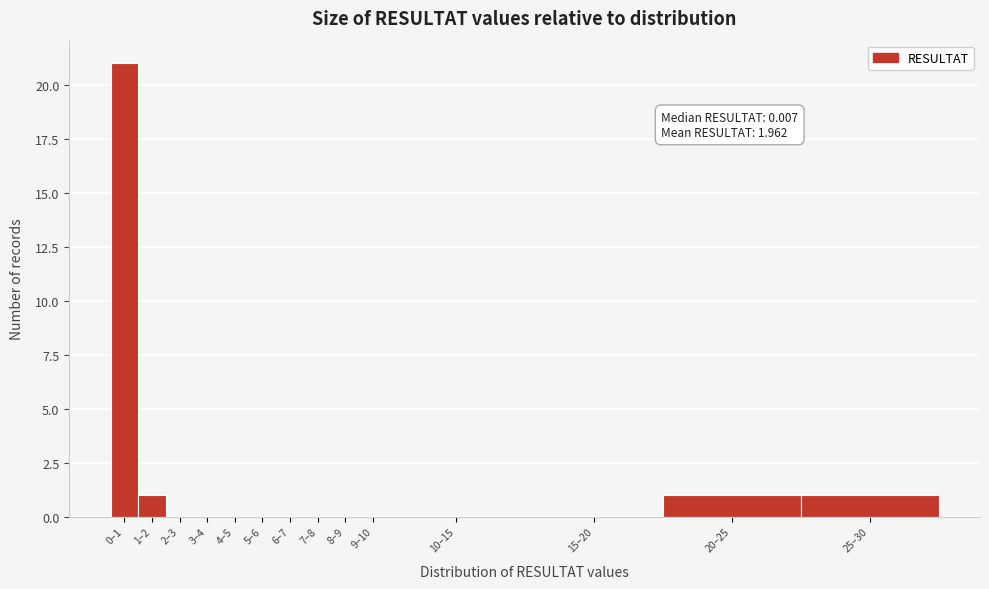

Reading left to right, what are all the values shown in this chart?

0–1=21	1–2=1	2–3=0	3–4=0	4–5=0	5–6=0	6–7=0	7–8=0	8–9=0	9–10=0	10–15=0	15–20=0	20–25=1	25–30=1